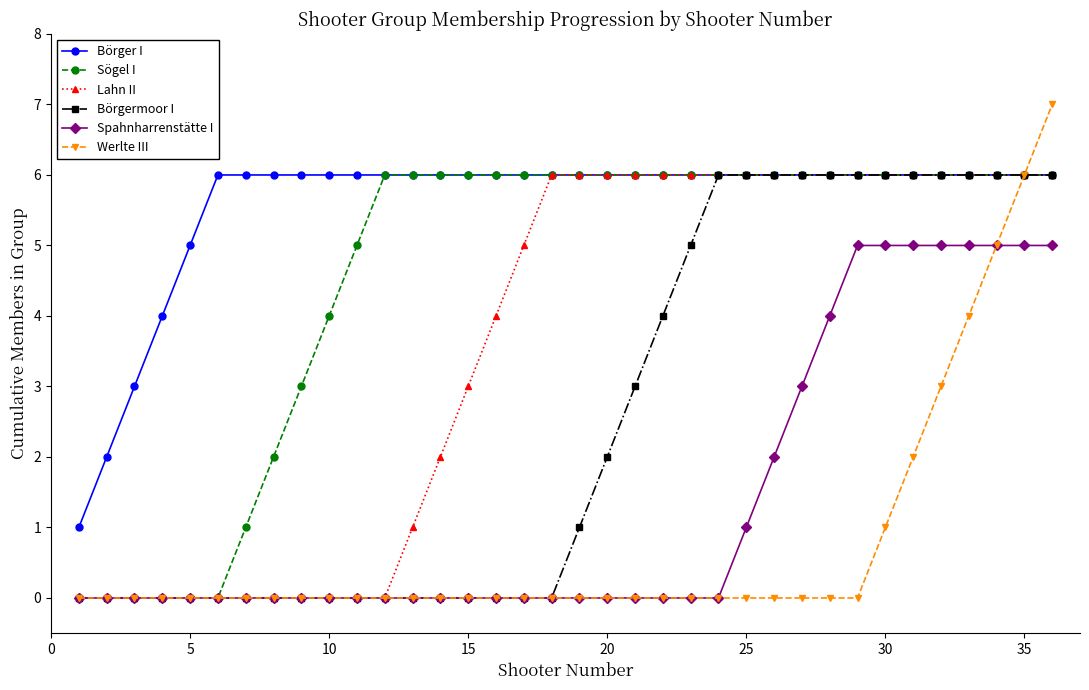

What are all the series names shown in the legend?

Börger I, Sögel I, Lahn II, Börgermoor I, Spahnharrenstätte I, Werlte III